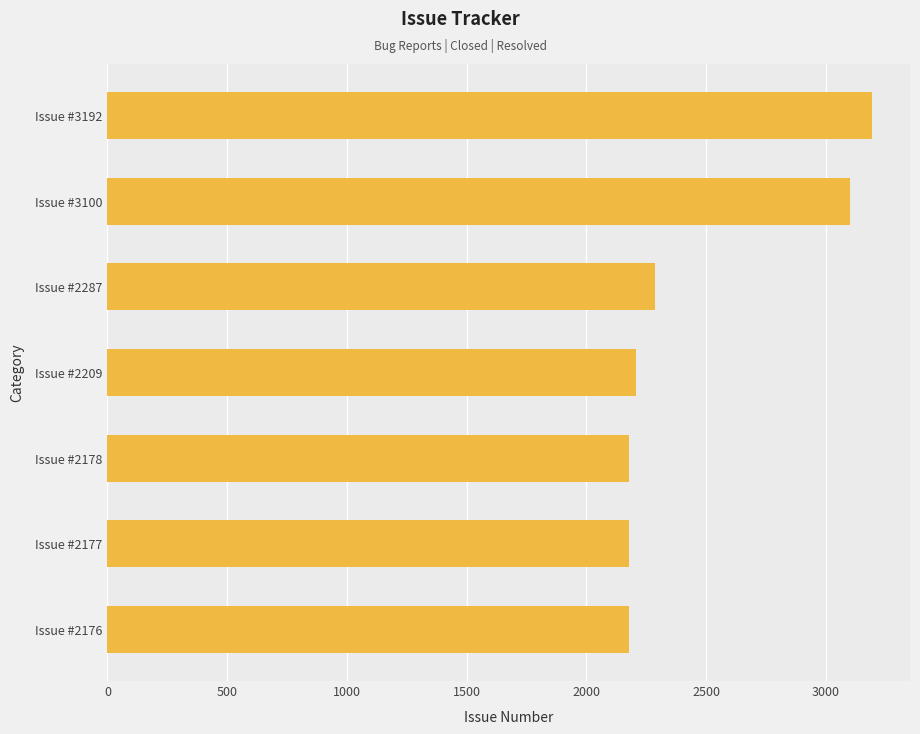

What is the smallest value displayed?

2176